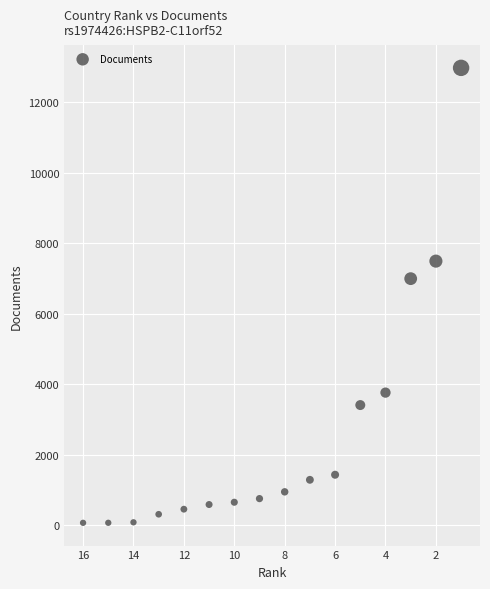

What Y value in the scatter plot is closest to 6519?

6993